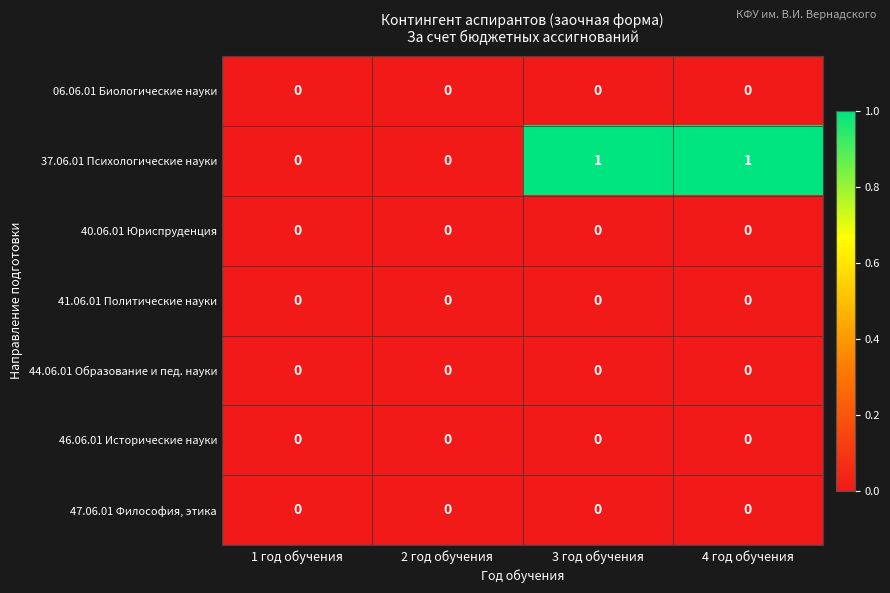

What is the greatest value displayed?

1